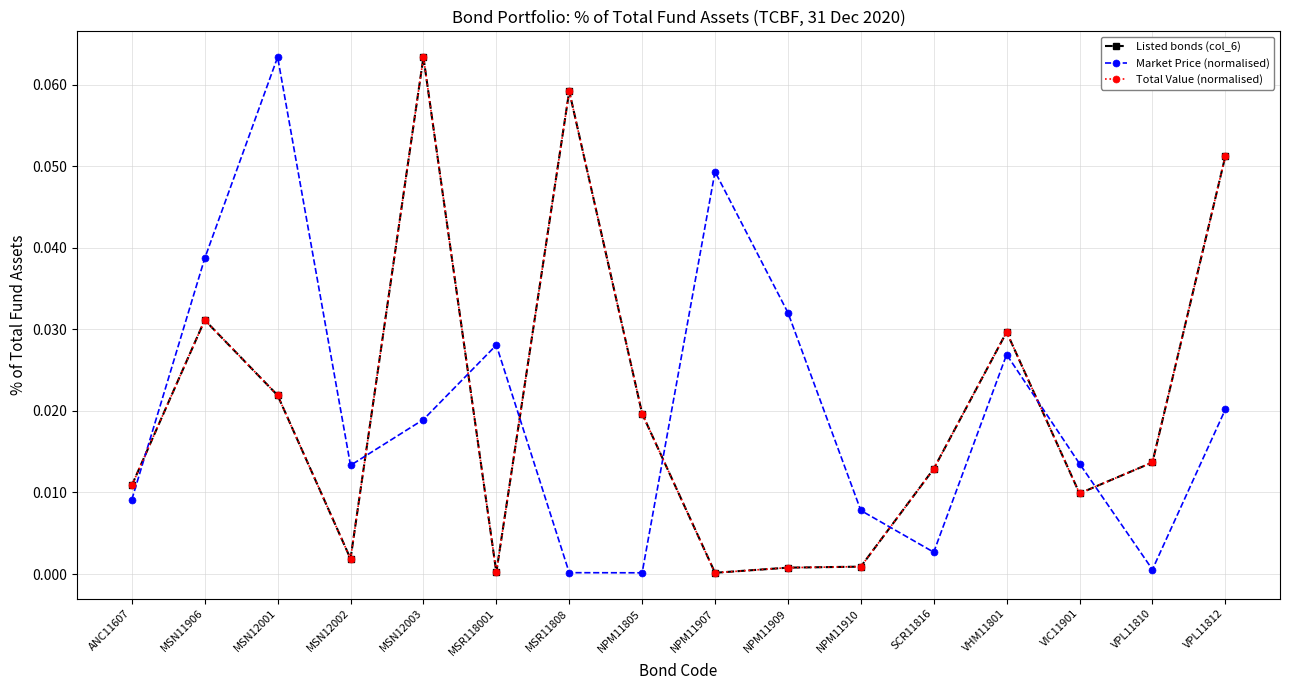

Reading left to right, transcribe all the data shown in this chart.

Listed bonds (col_6): ANC11607=0.0	MSN11906=0.0	MSN12001=0.0	MSN12002=0.0	MSN12003=0.1	MSR118001=0.0	MSR11808=0.1	NPM11805=0.0	NPM11907=0.0	NPM11909=0.0	NPM11910=0.0	SCR11816=0.0	VHM11801=0.0	VIC11901=0.0	VPL11810=0.0	VPL11812=0.1
Market Price (normalised): ANC11607=0.0	MSN11906=0.0	MSN12001=0.1	MSN12002=0.0	MSN12003=0.0	MSR118001=0.0	MSR11808=0.0	NPM11805=0.0	NPM11907=0.0	NPM11909=0.0	NPM11910=0.0	SCR11816=0.0	VHM11801=0.0	VIC11901=0.0	VPL11810=0.0	VPL11812=0.0
Total Value (normalised): ANC11607=0.0	MSN11906=0.0	MSN12001=0.0	MSN12002=0.0	MSN12003=0.1	MSR118001=0.0	MSR11808=0.1	NPM11805=0.0	NPM11907=0.0	NPM11909=0.0	NPM11910=0.0	SCR11816=0.0	VHM11801=0.0	VIC11901=0.0	VPL11810=0.0	VPL11812=0.1